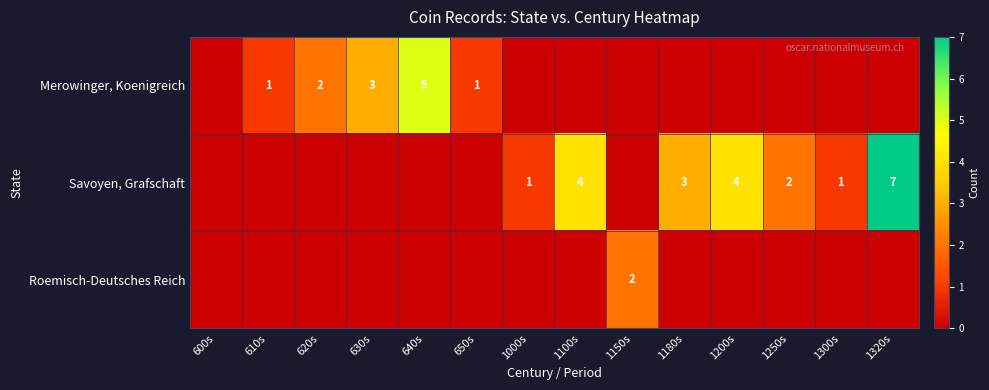

True or false: Savoyen, Grafschaft has a value of 3 at 1180s.

True